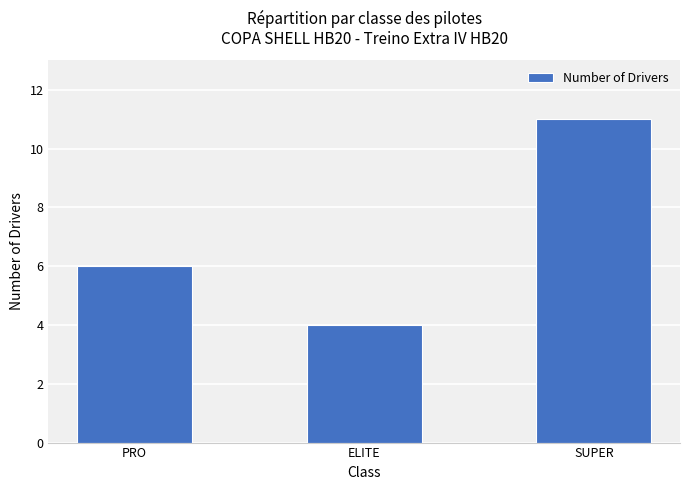

Reading right to left, transcribe all the data shown in this chart.

11	4	6